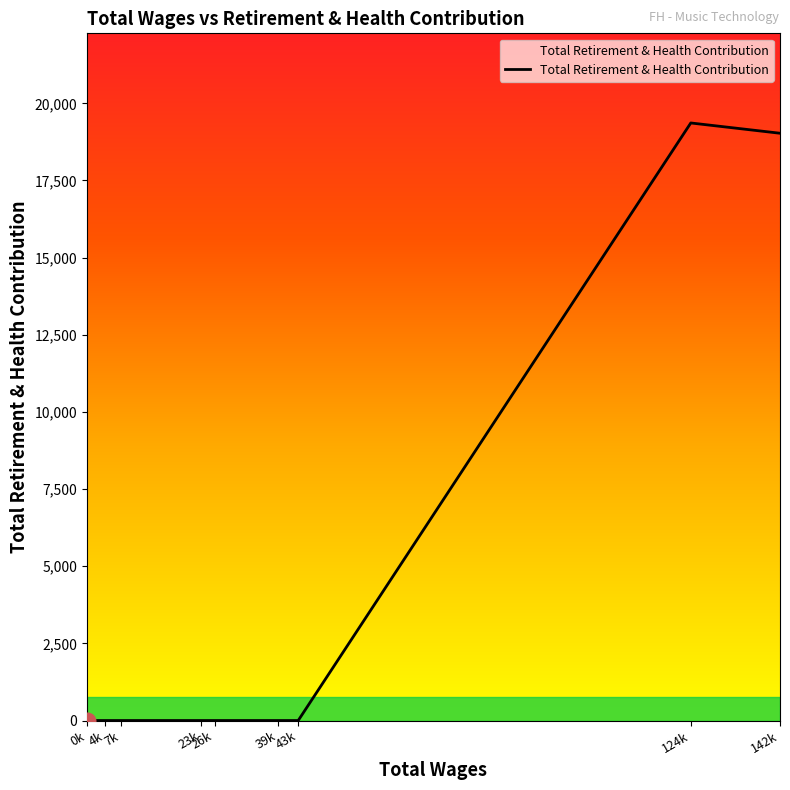

What is the difference between the maximum and second lowest values?

19364